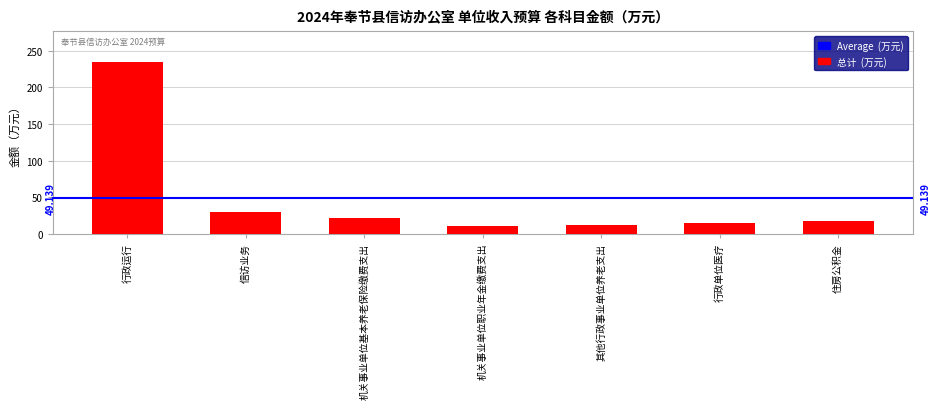

What is the value of the 6th bar from the left?

15.4